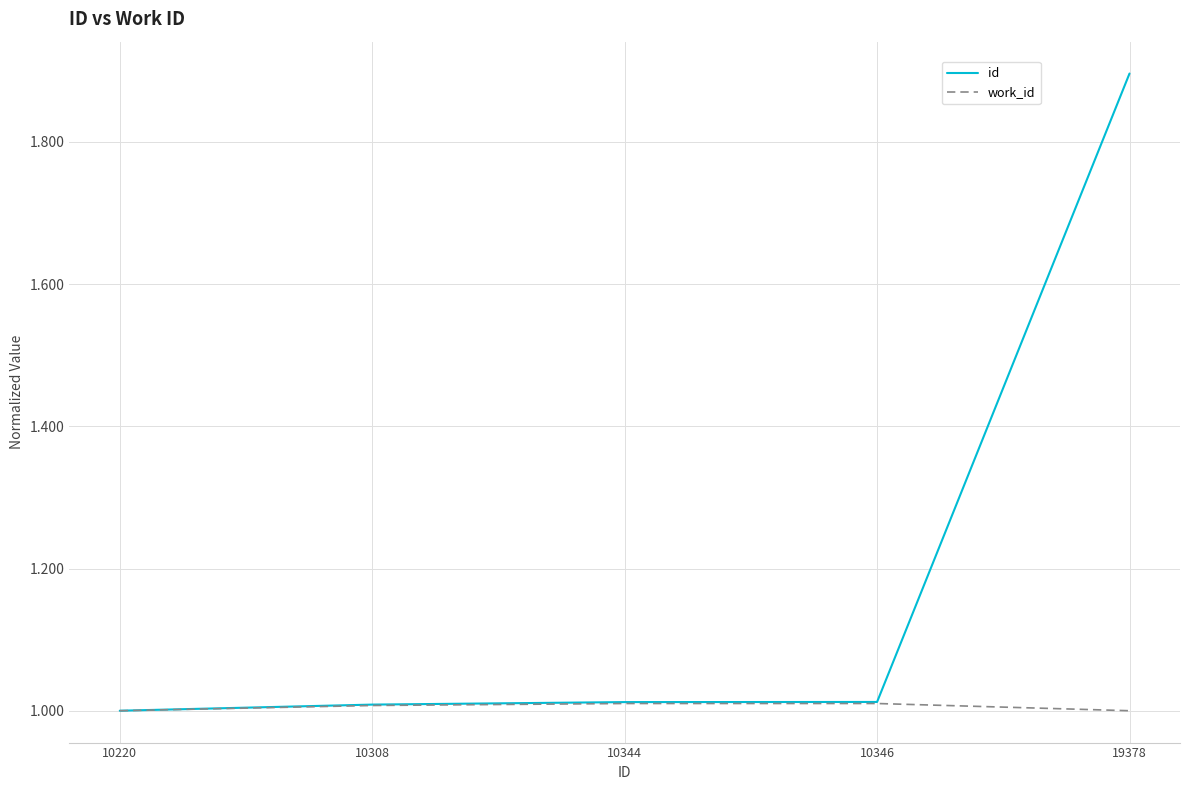

Which series has the largest total across all categories?

id